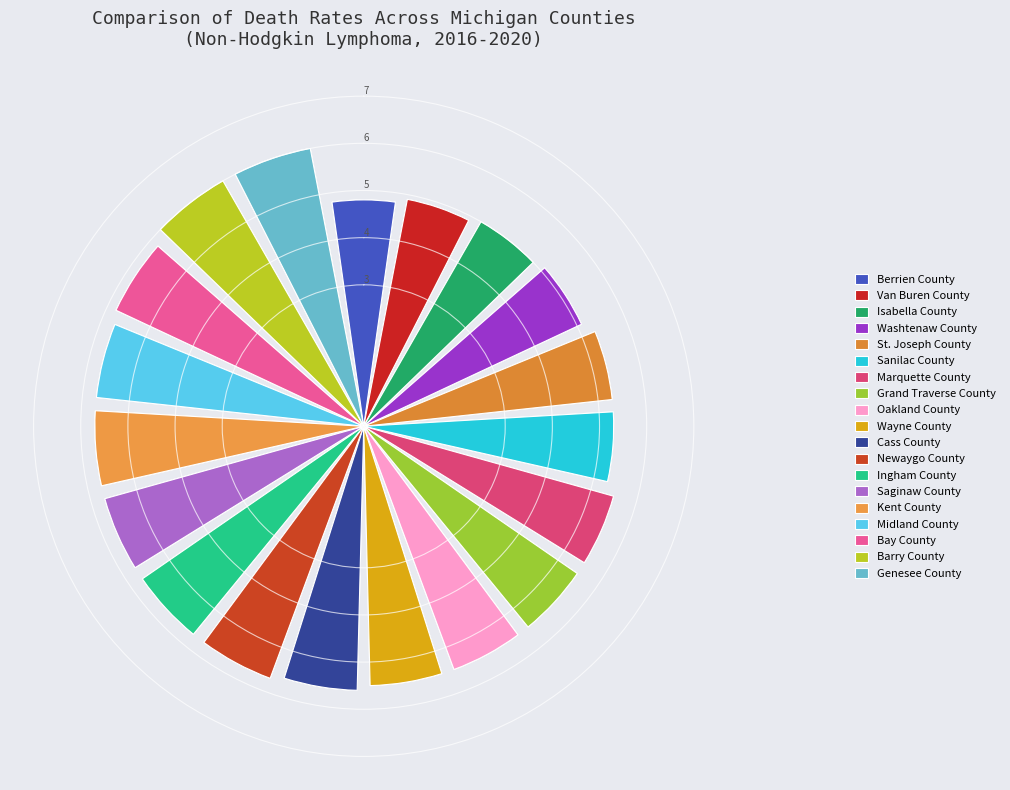

What is the change in value from Kent County to Bay County?

+0.1